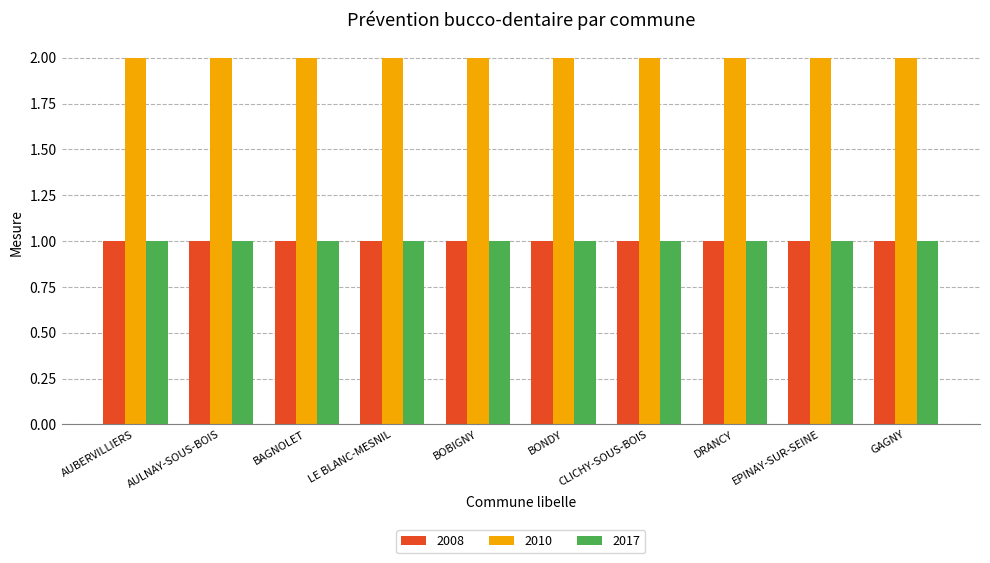

What is the label of the 7th bar from the left?

CLICHY-SOUS-BOIS